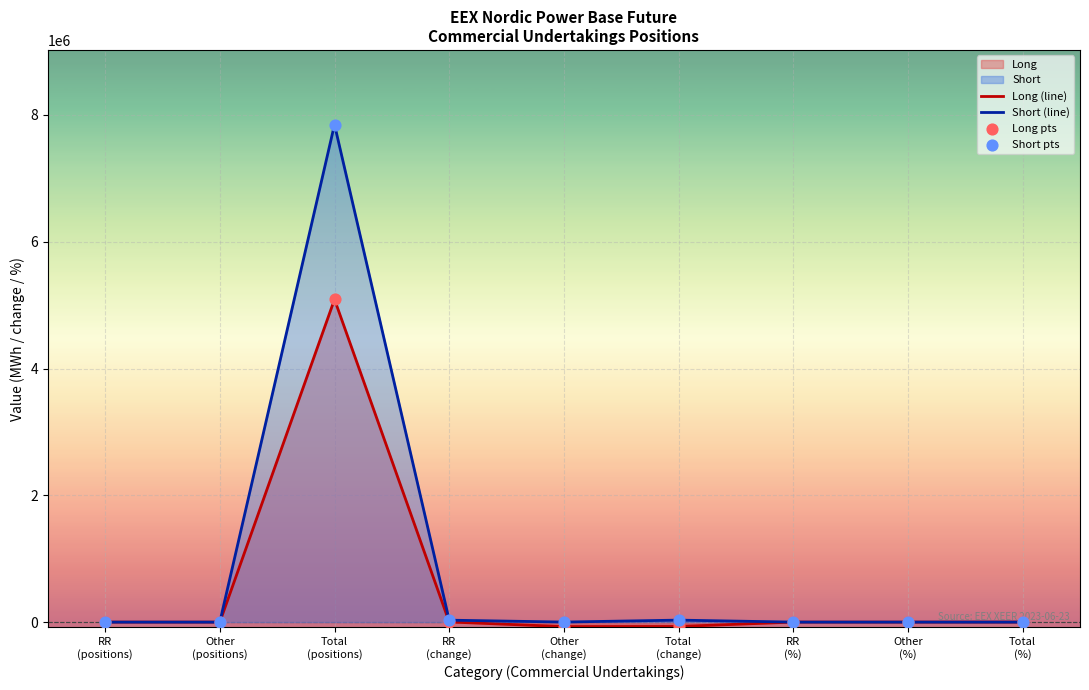

Which series contains the highest Y value?

Short (line)